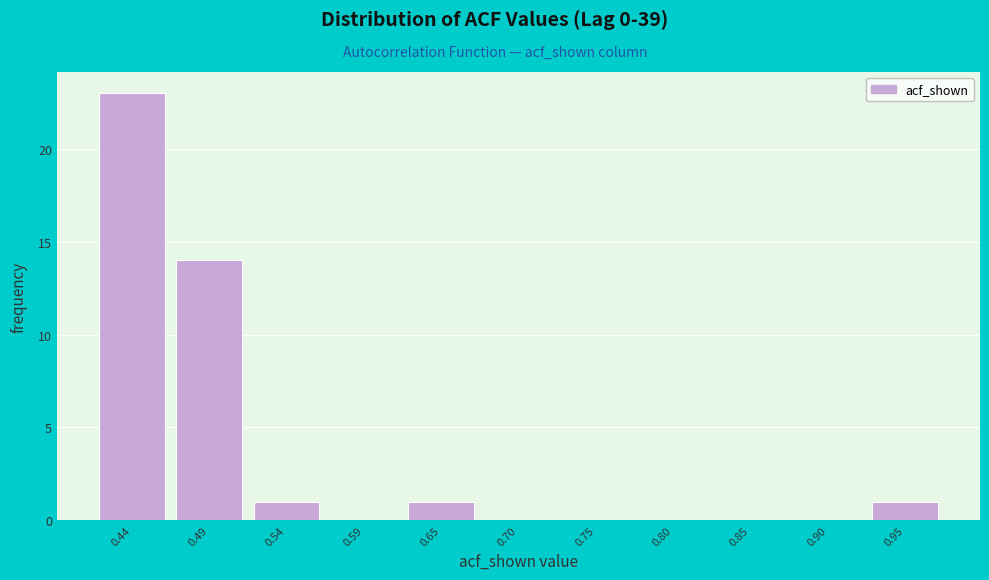

Reading left to right, extract all data points from this chart.

0.44=23	0.49=14	0.54=1	0.59=0	0.65=1	0.70=0	0.75=0	0.80=0	0.85=0	0.90=0	0.95=1